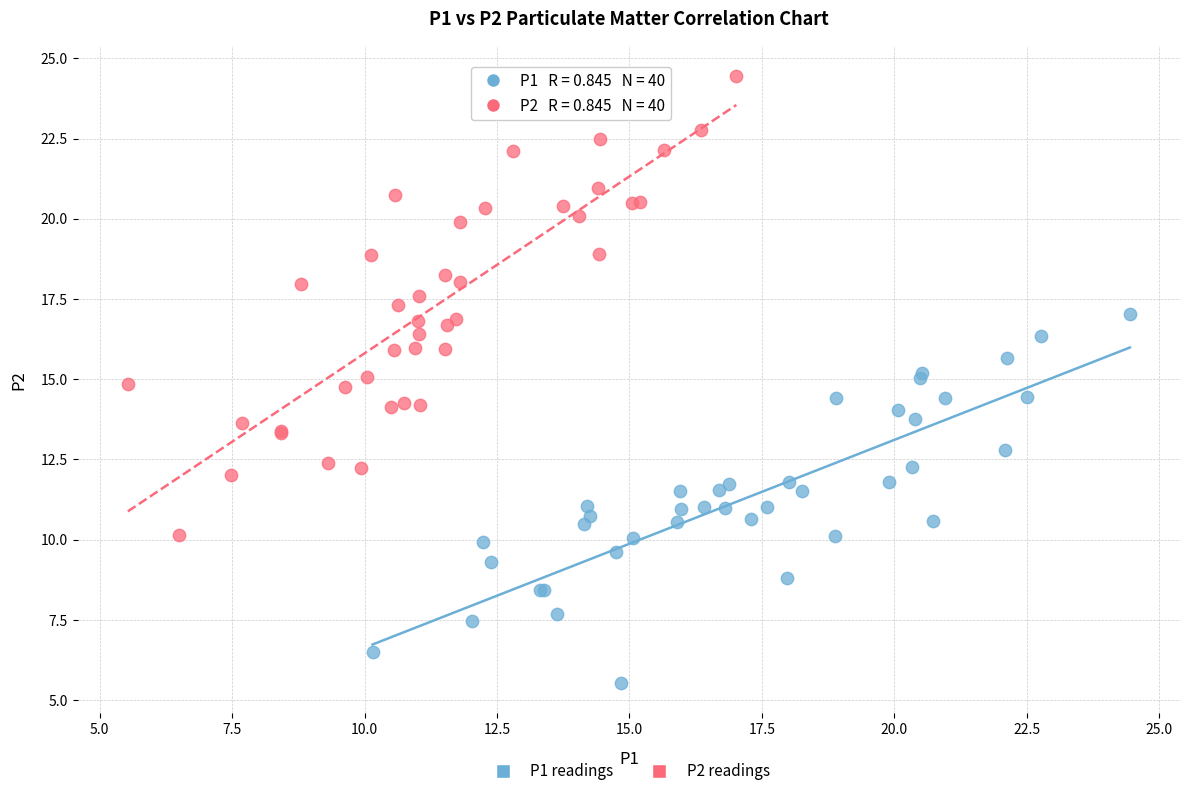

Which series has the widest spread of Y values?

P2 readings